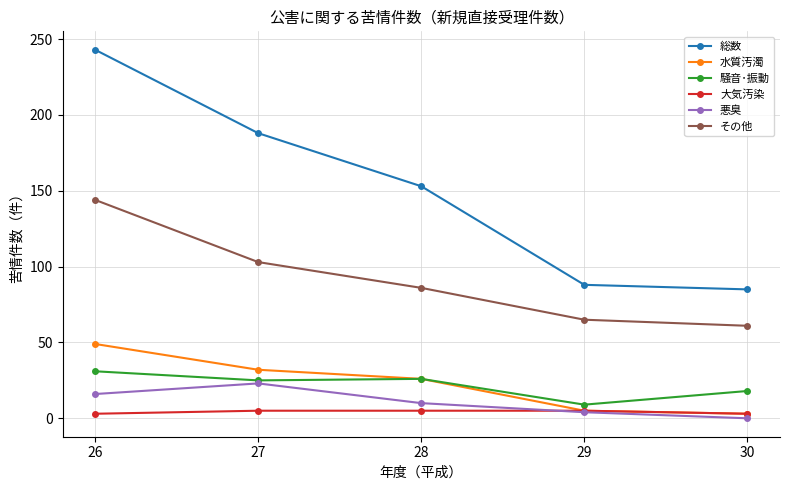

What are all the series names shown in the legend?

総数, 水質汚濁, 騒音･振動, 大気汚染, 悪臭, その他